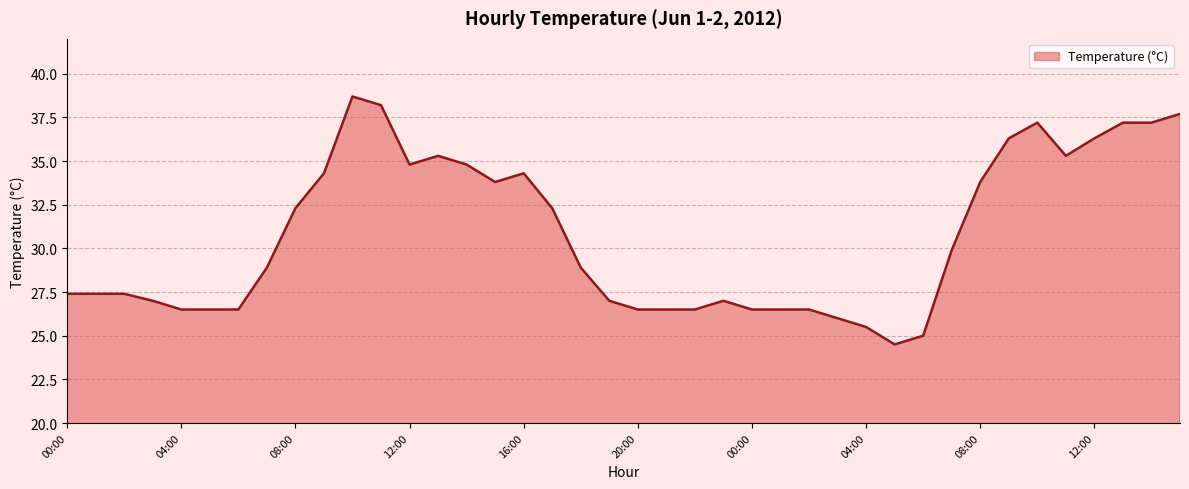

What is the difference between the maximum and minimum values?

14.2